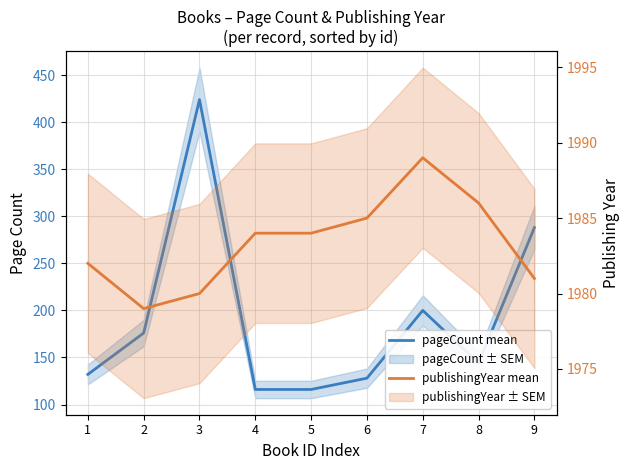

Reading right to left, what are all the values shown in this chart?

pageCount mean: 9=288	8=144	7=200	6=128	5=116	4=116	3=424	2=176	1=132
publishingYear mean: 9=1981	8=1986	7=1989	6=1985	5=1984	4=1984	3=1980	2=1979	1=1982